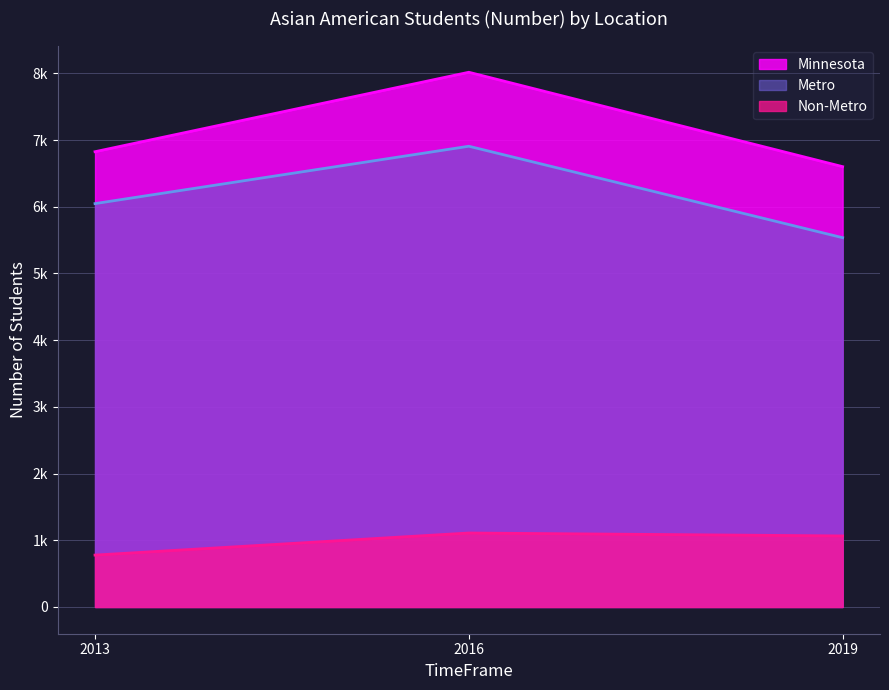

What is the maximum value shown in the chart?

8016